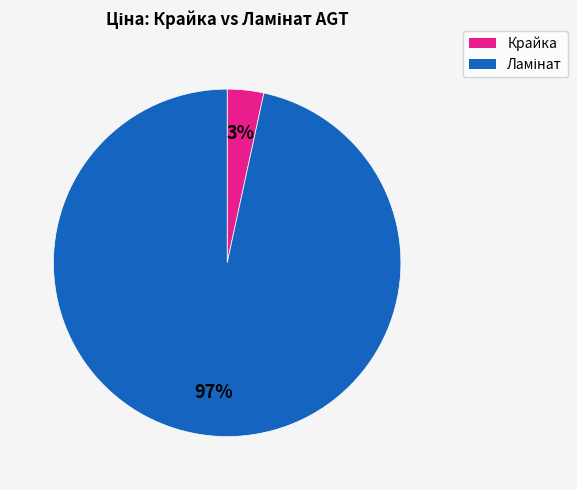

To the nearest percent, what is the average slice percentage?

50%